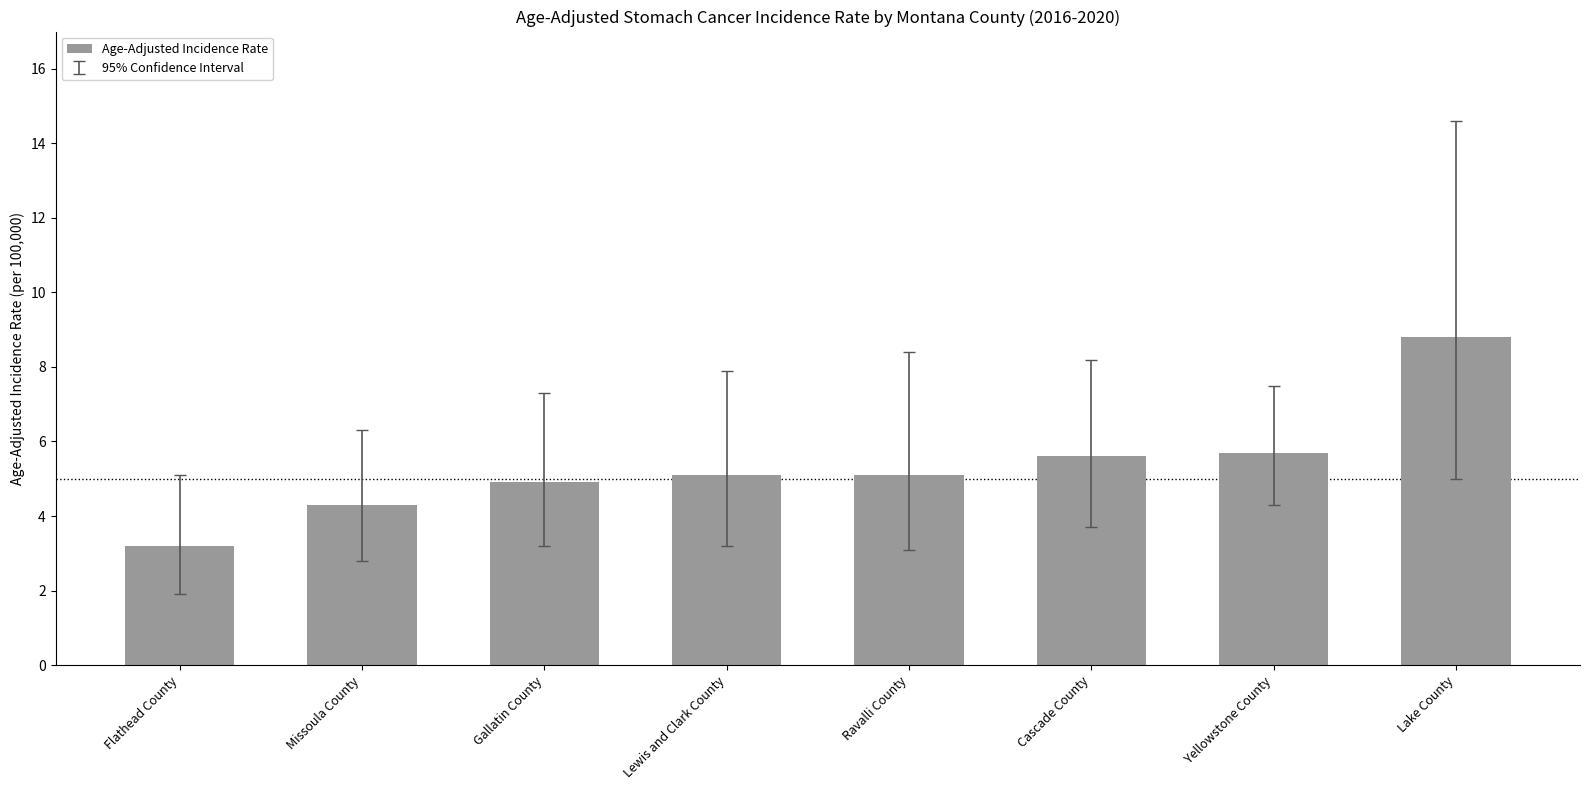

The chart shows a value of 4.9 at Gallatin County. True or false?

True